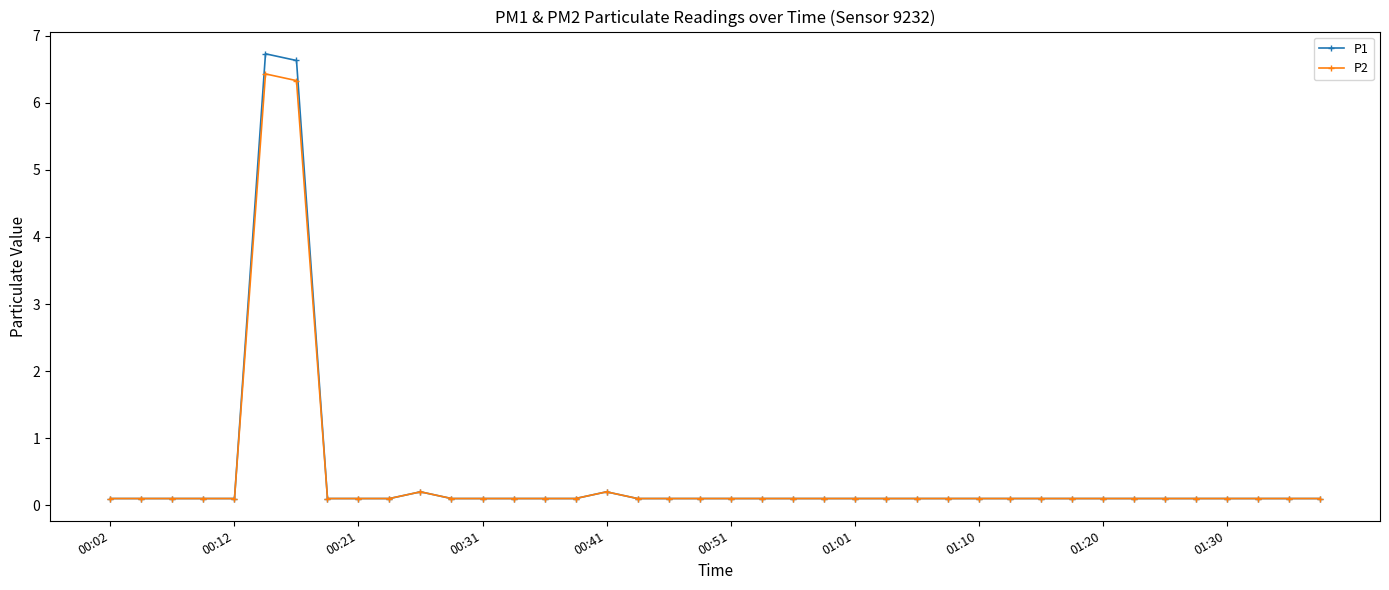

True or false: P1 has more than 1 points higher than both neighbors.

True